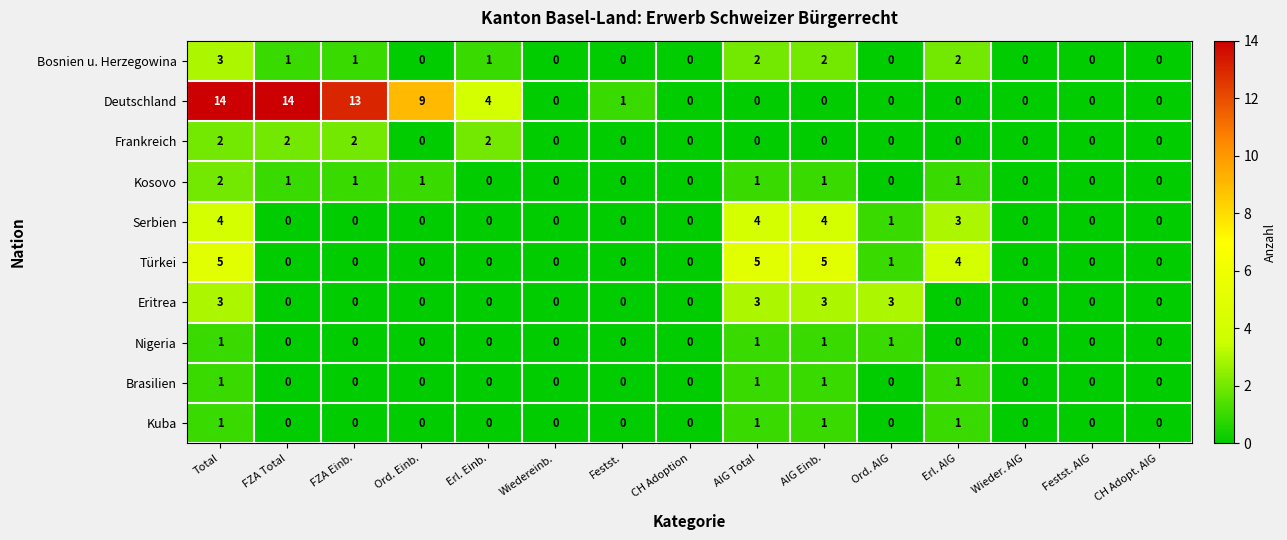

Which series has the widest spread of values?

Deutschland